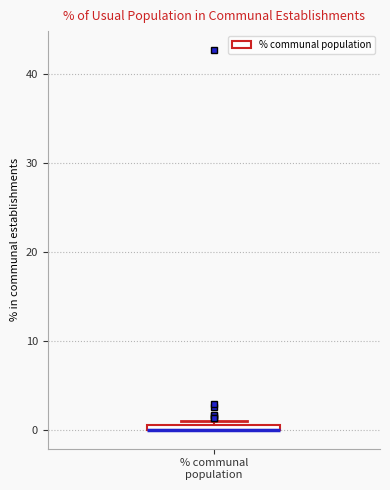

Where is the lower edge of the box for % communal population on the y-axis? The values are not printed on the chart, so give them approximately, as read against the axis.

0